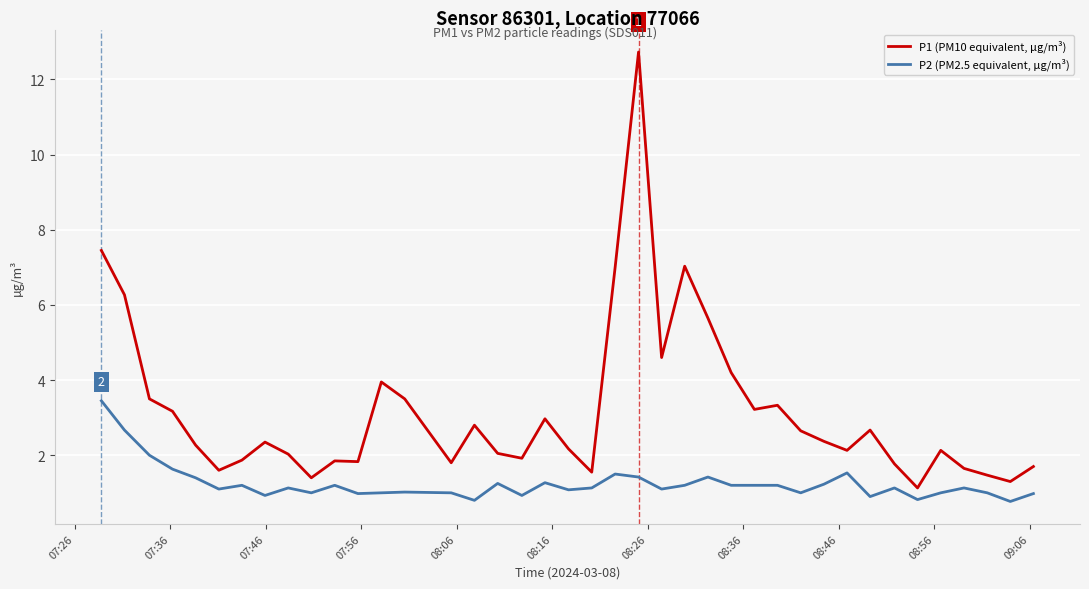

Rank the series by their maximum value, from highest to lowest.

P1 (PM10 equivalent, µg/m³), P2 (PM2.5 equivalent, µg/m³)